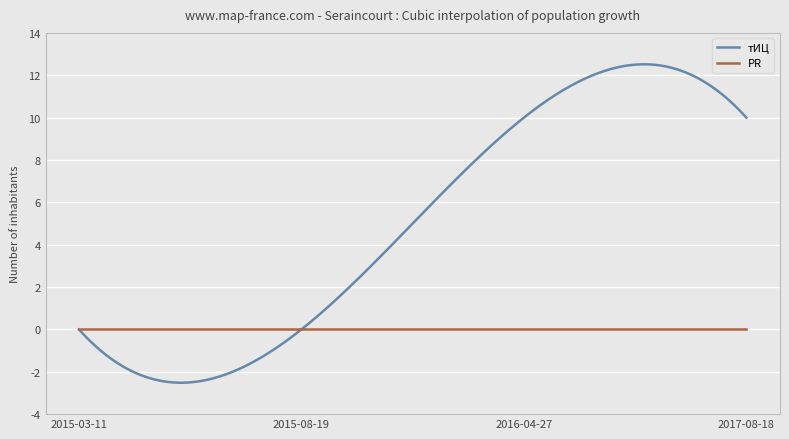

What is the difference between the maximum and minimum values in the тИЦ series?

15.0